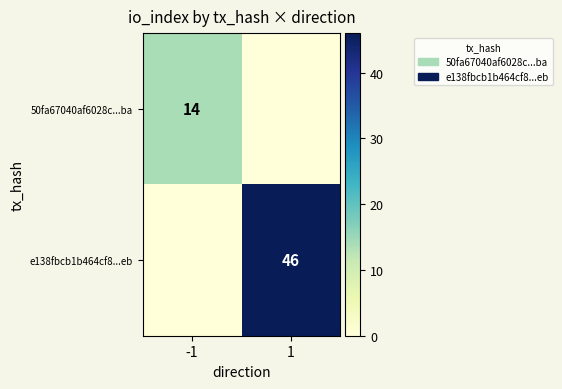

Which label corresponds to the largest value in the chart?

1